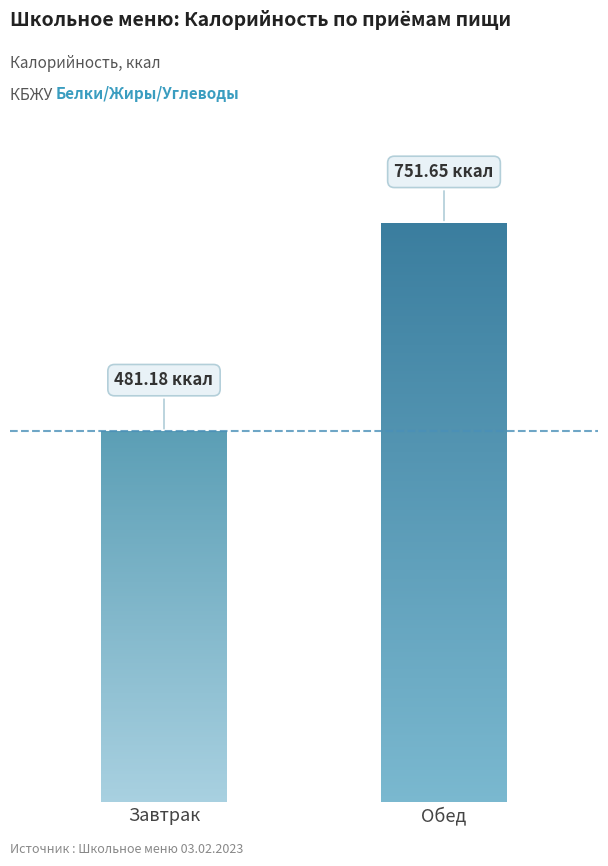

Which category has the lowest value across all series?

Завтрак